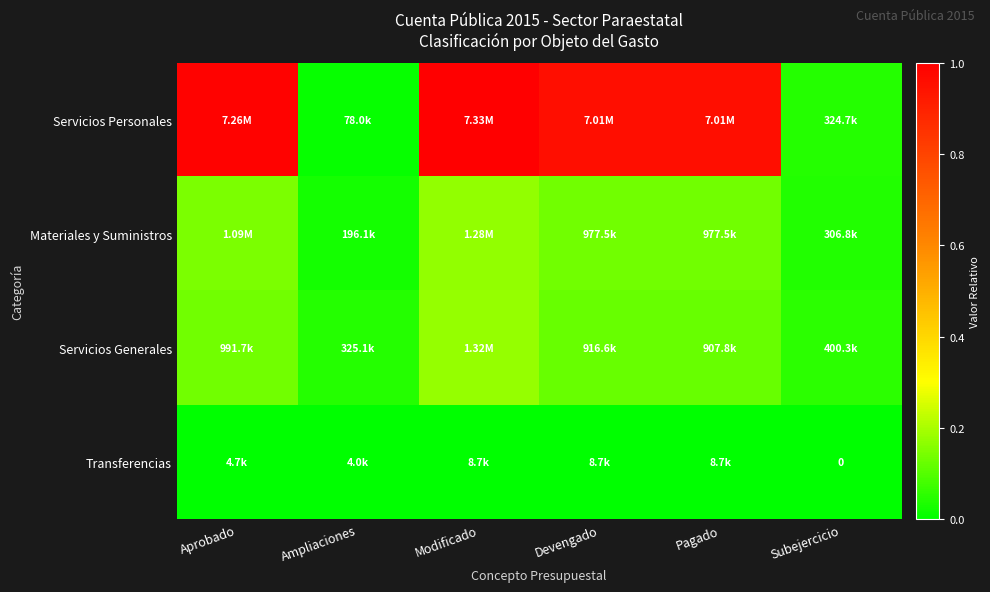

Between Devengado and Aprobado, which is larger?

Aprobado